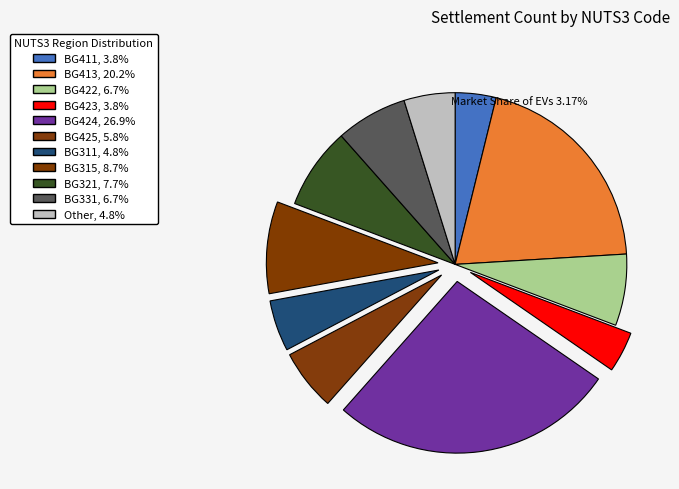

How much of the chart is everything except BG321?

92.3%